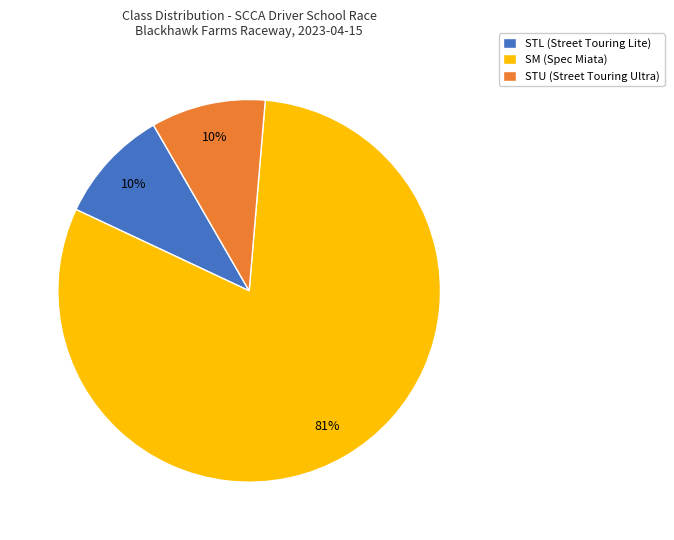

What percentage is the STU (Street Touring Ultra) slice, to the nearest percent?

10%